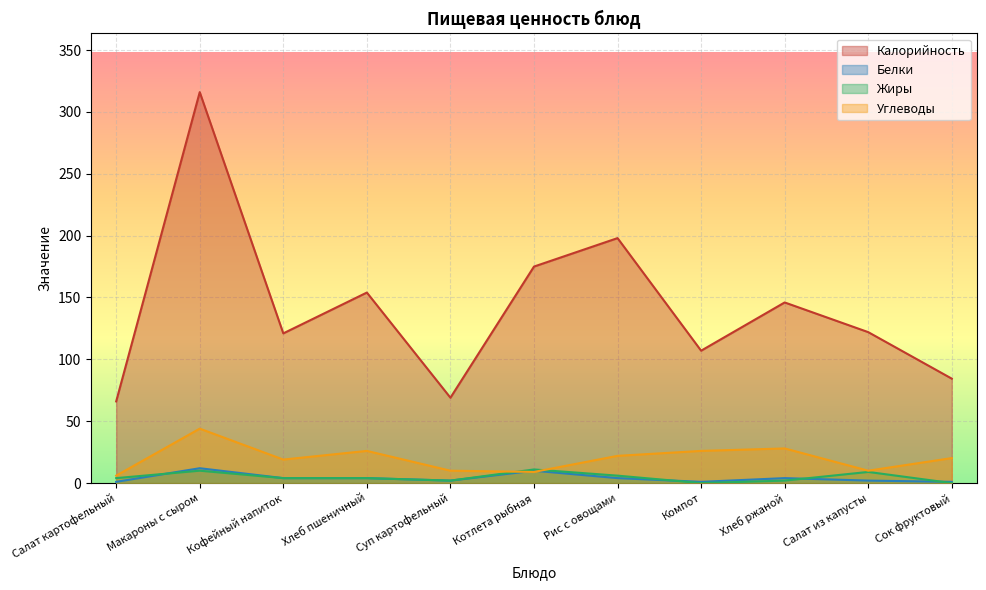

Reading left to right, what are all the values shown in this chart?

Калорийность: 66.0	316.0	121.0	154.0	69.0	175.0	198.0	107.0	146.0	122.0	84.4
Белки: 1.0	12.0	4.0	4.0	2.0	10.0	4.0	1.0	4.0	2.0	1.0
Жиры: 4.0	10.0	4.0	4.0	2.0	11.0	6.0	0.0	2.0	9.0	0.0
Углеводы: 6.0	44.0	19.0	26.0	10.0	9.0	22.0	26.0	28.0	10.0	20.2